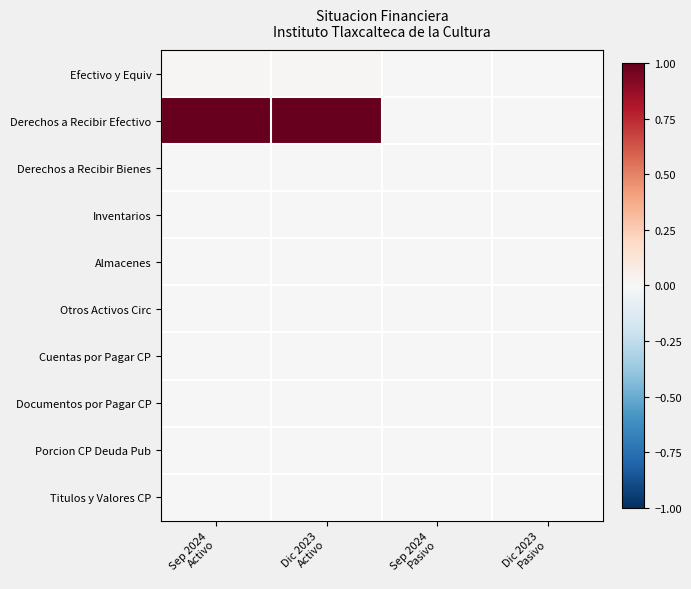

Reading right to left, transcribe all the data shown in this chart.

Efectivo y Equiv: Dic 2023
Pasivo=0.0	Sep 2024
Pasivo=0.0	Dic 2023
Activo=0.0	Sep 2024
Activo=0.0
Derechos a Recibir Efectivo: Dic 2023
Pasivo=0.0	Sep 2024
Pasivo=0.0	Dic 2023
Activo=1.0	Sep 2024
Activo=1.0
Derechos a Recibir Bienes: Dic 2023
Pasivo=0.0	Sep 2024
Pasivo=0.0	Dic 2023
Activo=0.0	Sep 2024
Activo=0.0
Inventarios: Dic 2023
Pasivo=0.0	Sep 2024
Pasivo=0.0	Dic 2023
Activo=0.0	Sep 2024
Activo=0.0
Almacenes: Dic 2023
Pasivo=0.0	Sep 2024
Pasivo=0.0	Dic 2023
Activo=0.0	Sep 2024
Activo=0.0
Otros Activos Circ: Dic 2023
Pasivo=0.0	Sep 2024
Pasivo=0.0	Dic 2023
Activo=0.0	Sep 2024
Activo=0.0
Cuentas por Pagar CP: Dic 2023
Pasivo=0.0	Sep 2024
Pasivo=0.0	Dic 2023
Activo=0.0	Sep 2024
Activo=0.0
Documentos por Pagar CP: Dic 2023
Pasivo=0.0	Sep 2024
Pasivo=0.0	Dic 2023
Activo=0.0	Sep 2024
Activo=0.0
Porcion CP Deuda Pub: Dic 2023
Pasivo=0.0	Sep 2024
Pasivo=0.0	Dic 2023
Activo=0.0	Sep 2024
Activo=0.0
Titulos y Valores CP: Dic 2023
Pasivo=0.0	Sep 2024
Pasivo=0.0	Dic 2023
Activo=0.0	Sep 2024
Activo=0.0